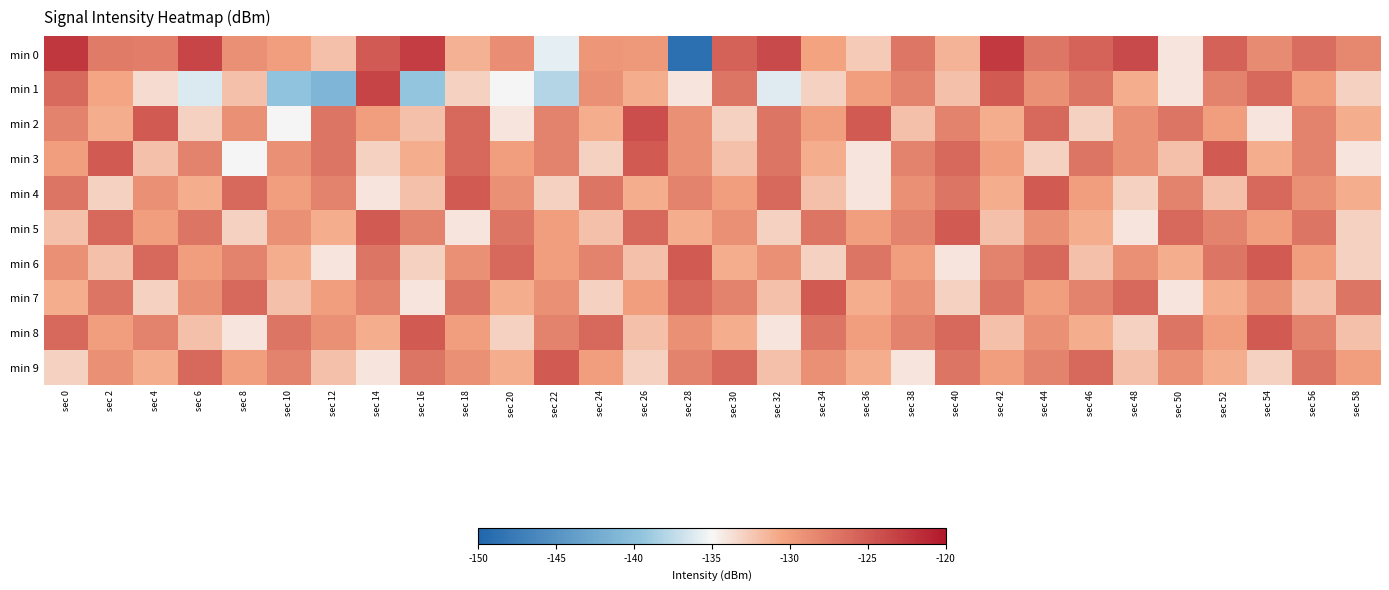

Which category has the lowest value across all series?

sec 28